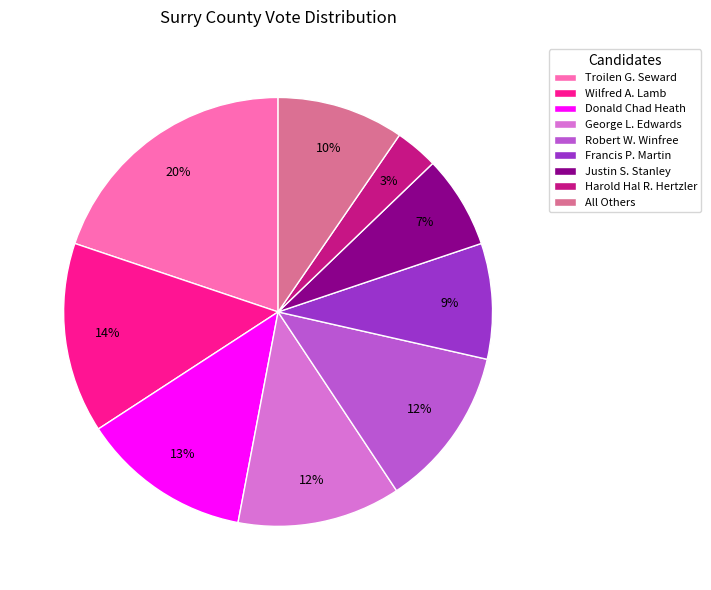

Does Troilen G. Seward represent more than half of the total?

No